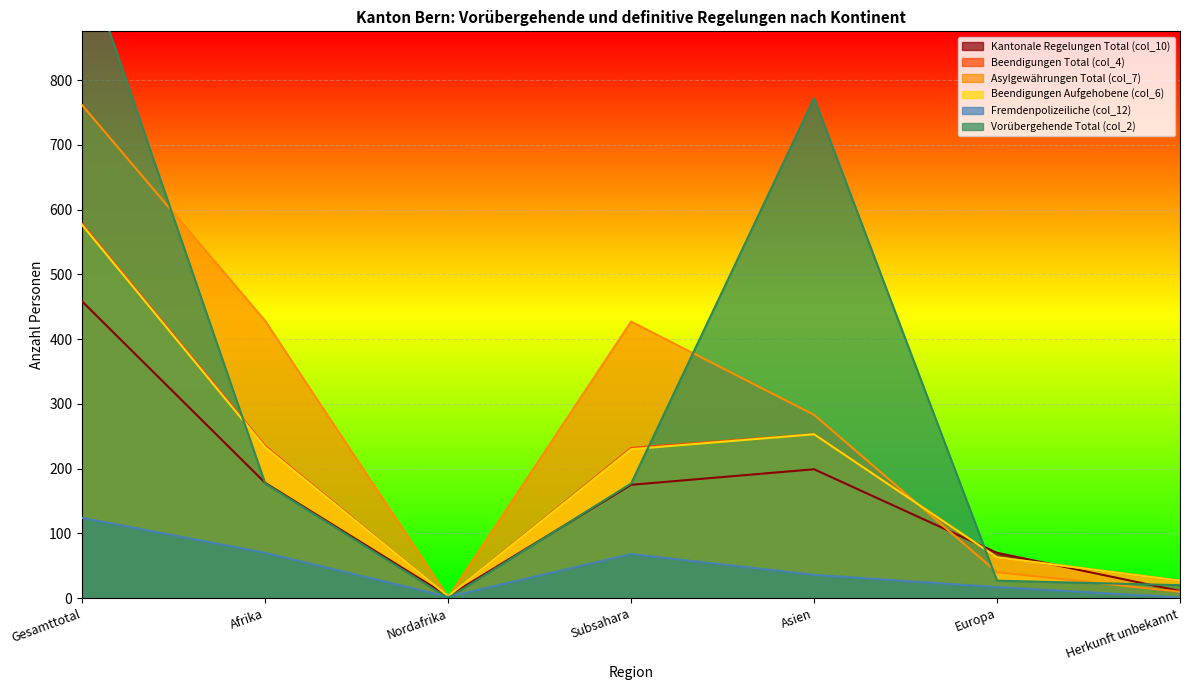

After their last crossing, which series has the higher values: Beendigungen Aufgehobene (col_6) or Kantonale Regelungen Total (col_10)?

Beendigungen Aufgehobene (col_6)